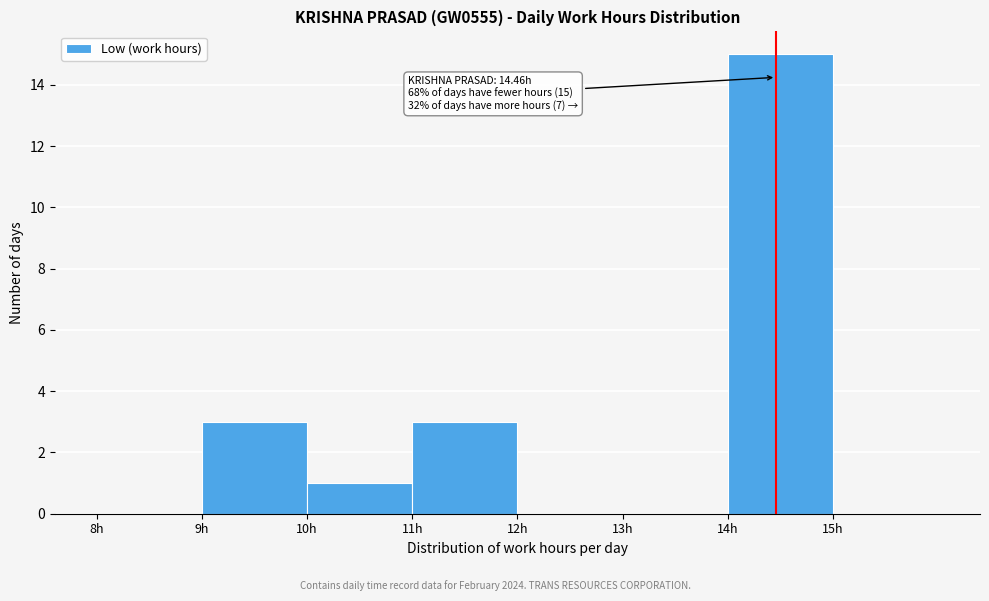

Over which range of the x-axis is the bar tallest?

14 to 15